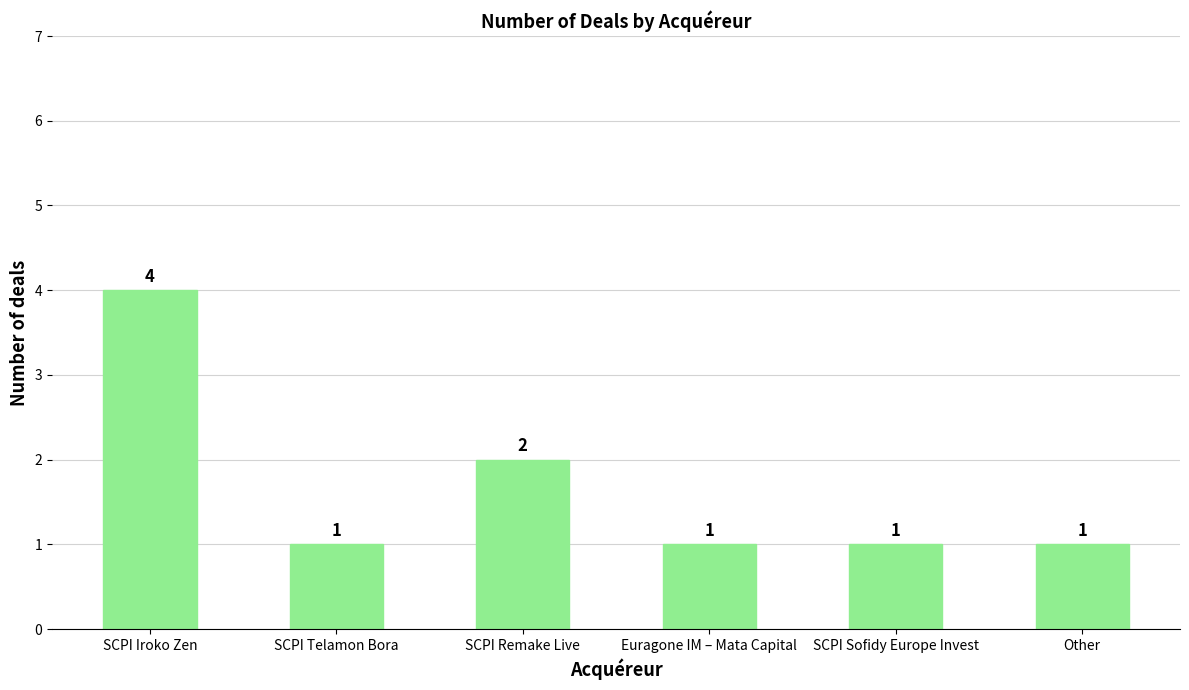

What is the label of the 1st bar from the right?

Other